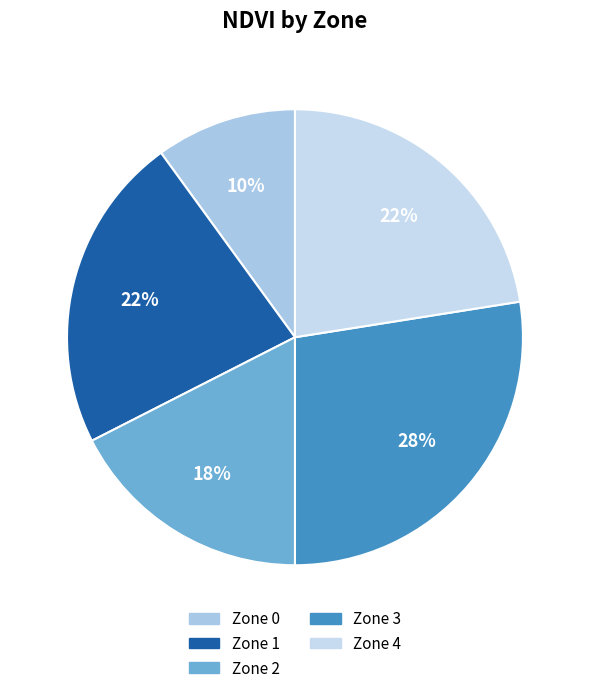

Is Zone 2 the majority of the pie?

No